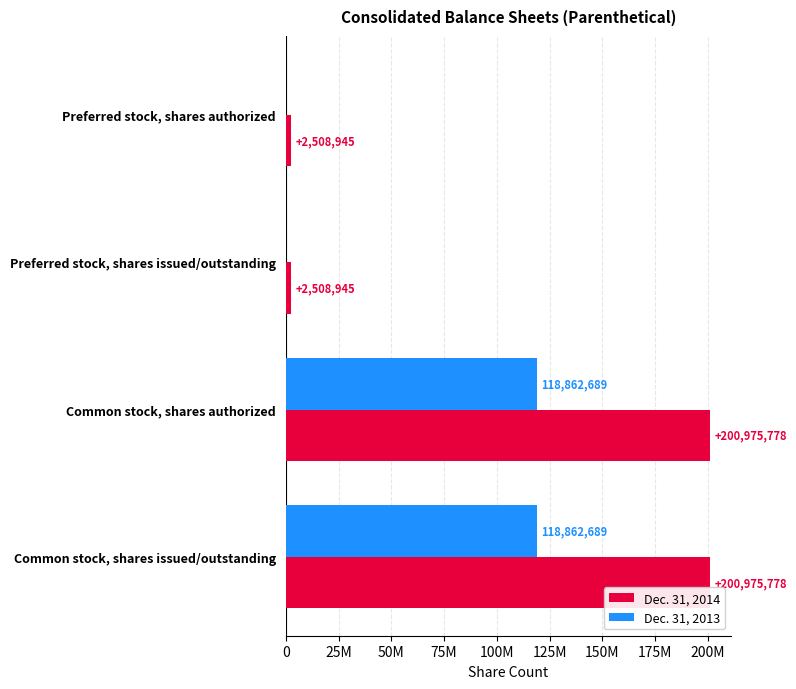

What are all the series names shown in the legend?

Dec. 31, 2014, Dec. 31, 2013